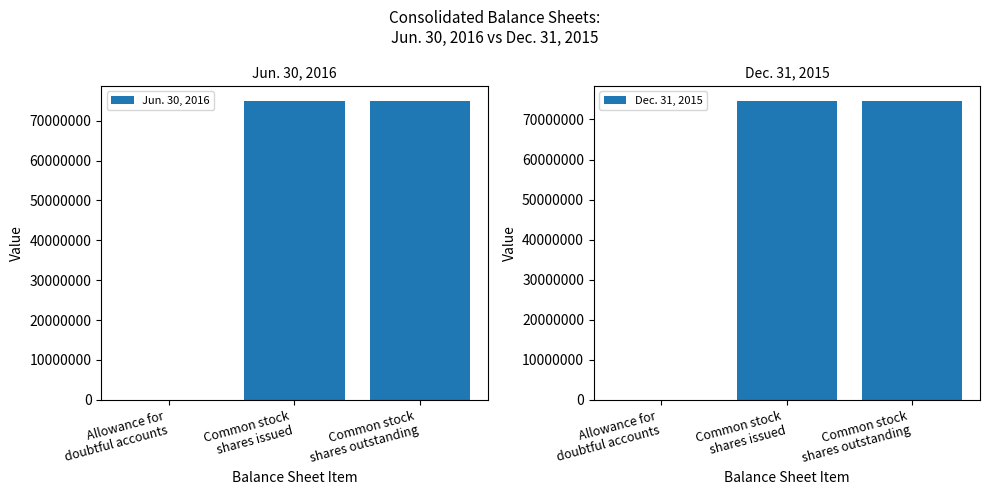

Which series has the largest total across all categories?

Jun. 30, 2016